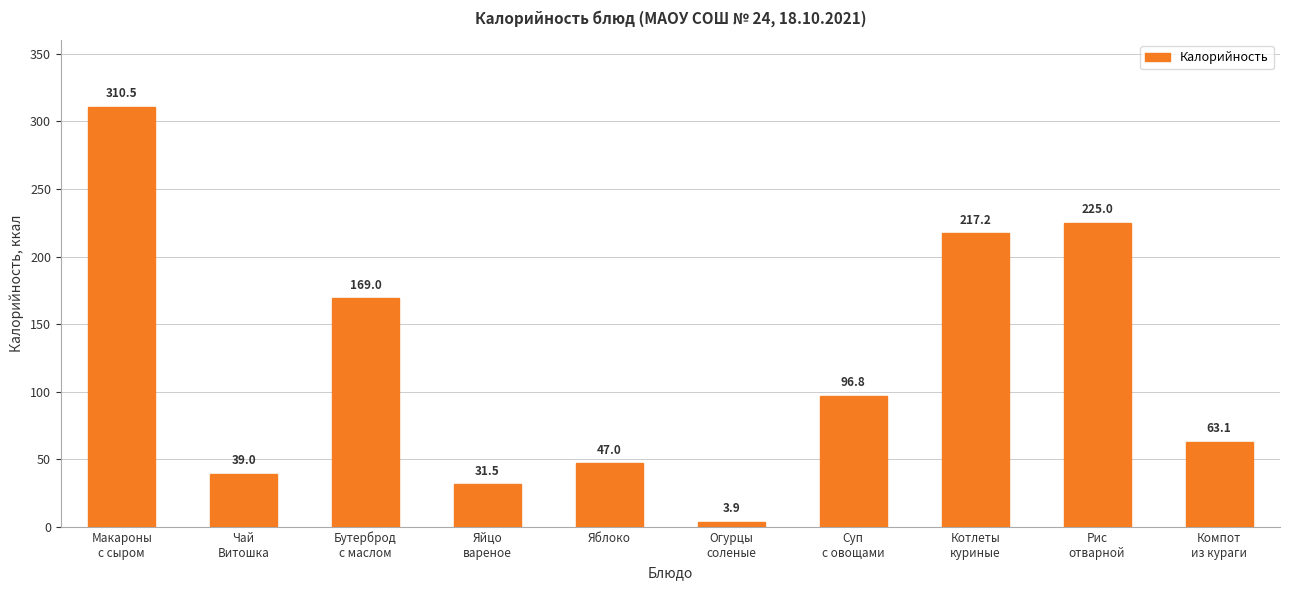

True or false: the data shows 110.7 at Компот
из кураги.

False